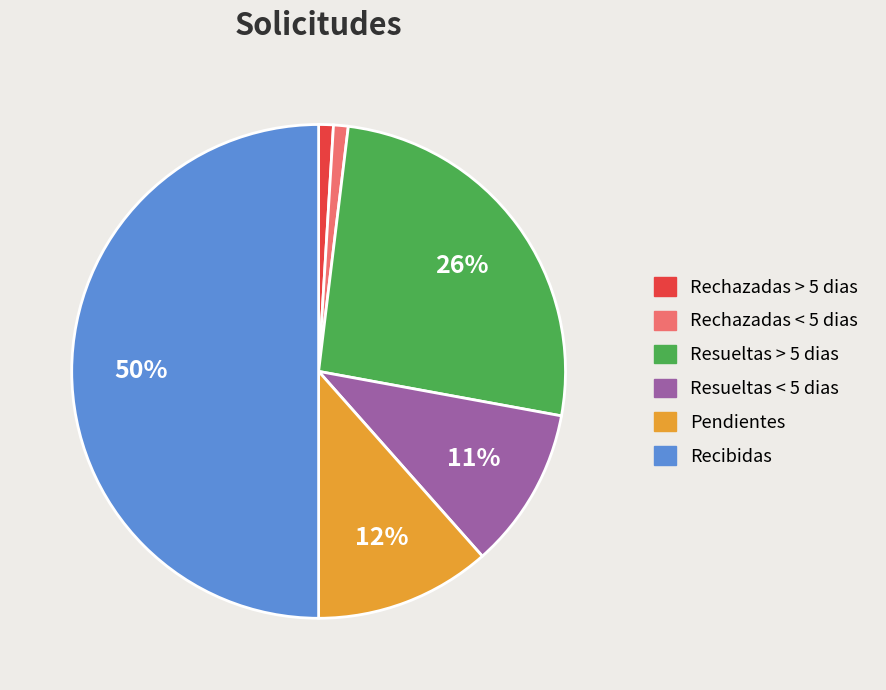

To the nearest percent, what portion does Pendientes represent?

12%